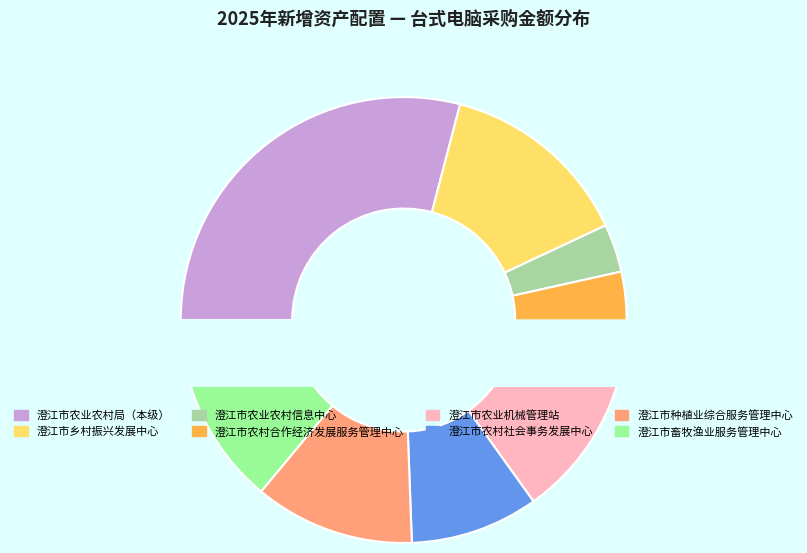

To the nearest percent, what is the difference between the largest and smallest slice percentages?

26%